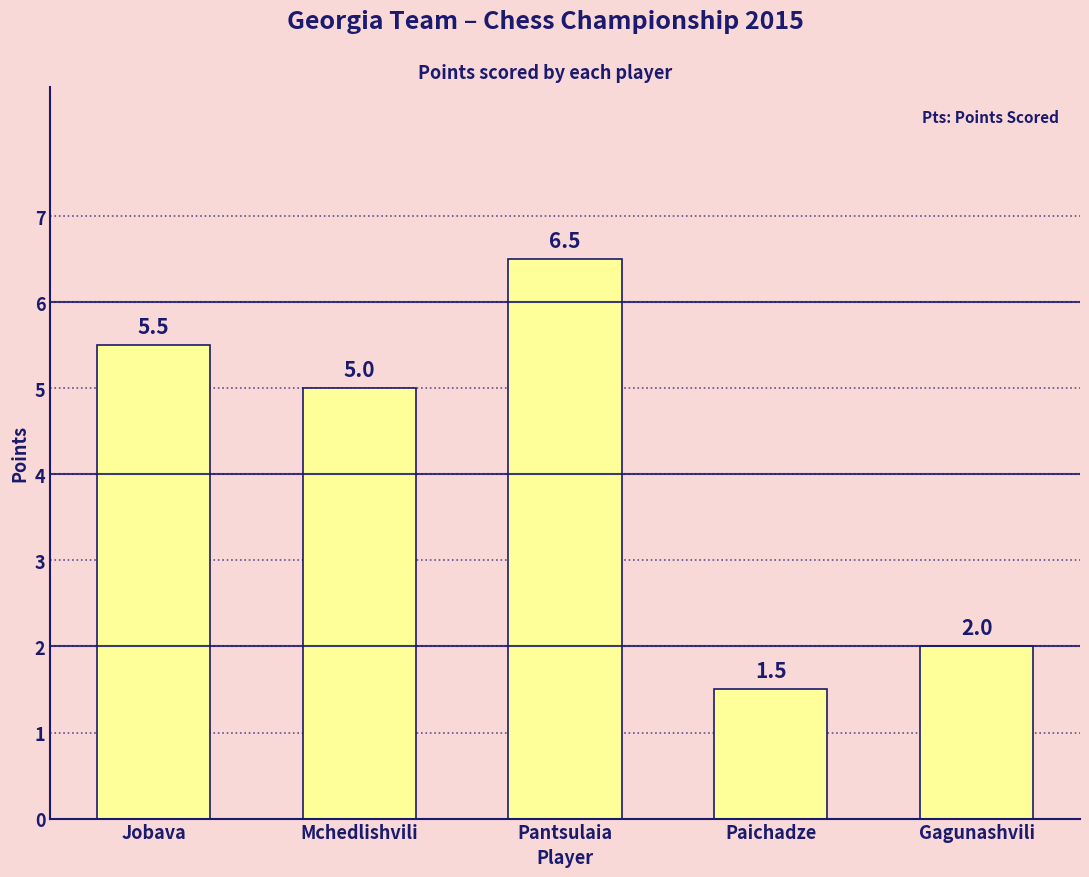

What is the value of the 1st bar from the left?

5.5